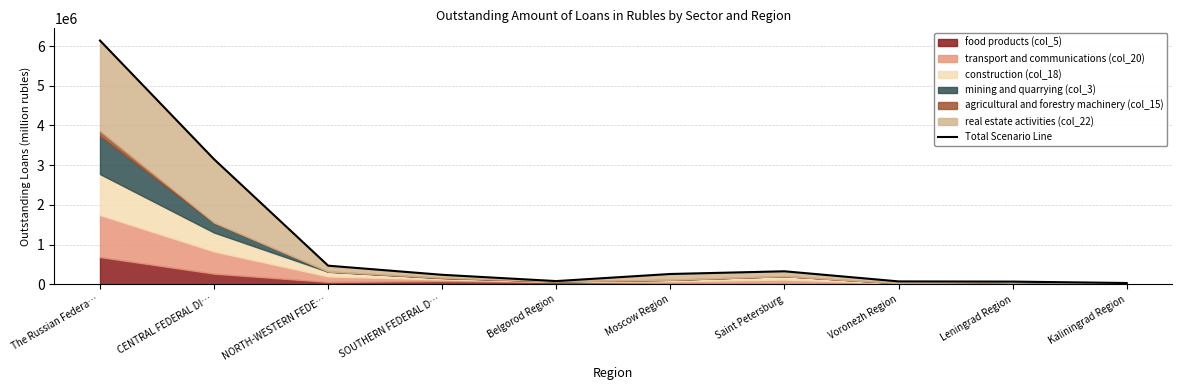

Reading left to right, extract all data points from this chart.

6139195	3149625	469258	239520	81451	259931	327987	73376	68248	32990